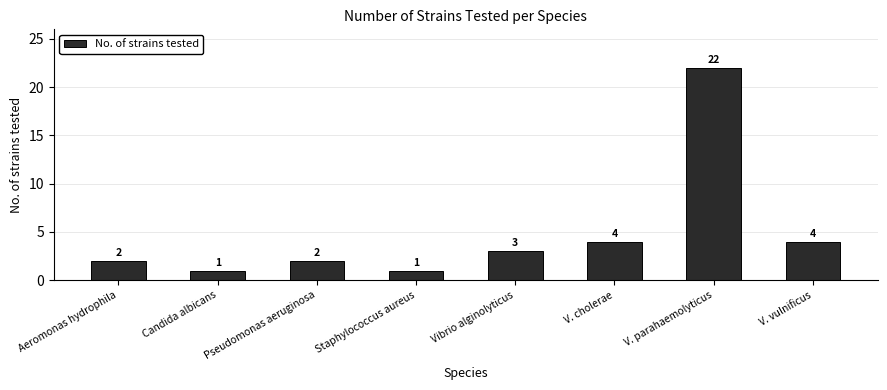

What is the approximate value at V. parahaemolyticus, to the nearest 10?

20